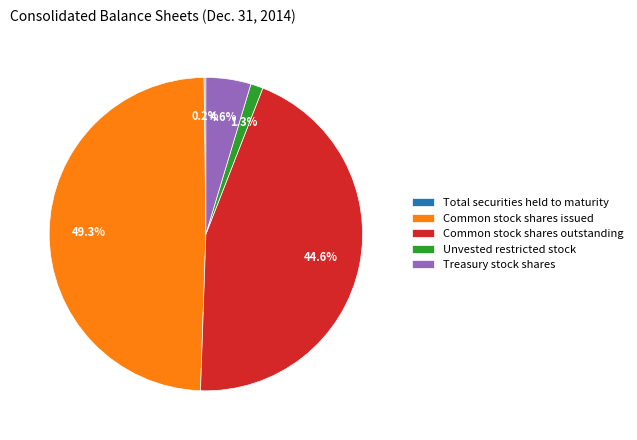

Is it true that Unvested restricted stock is 1% of the pie?

True